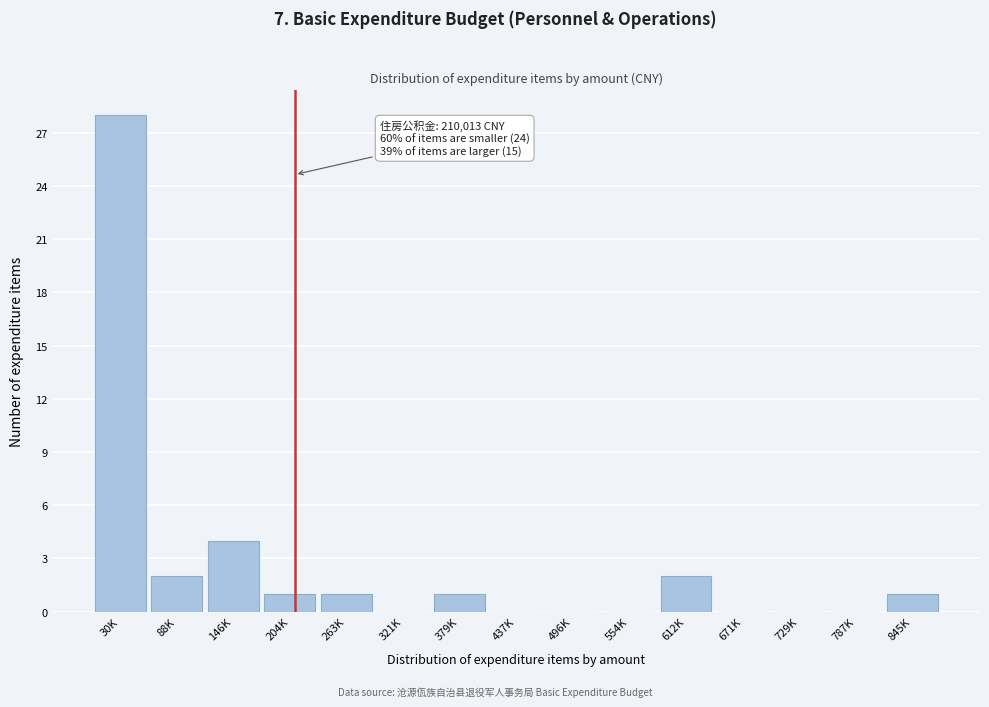

Reading right to left, transcribe all the data shown in this chart.

845K=1	787K=0	729K=0	671K=0	612K=2	554K=0	496K=0	437K=0	379K=1	321K=0	263K=1	204K=1	146K=4	88K=2	30K=28